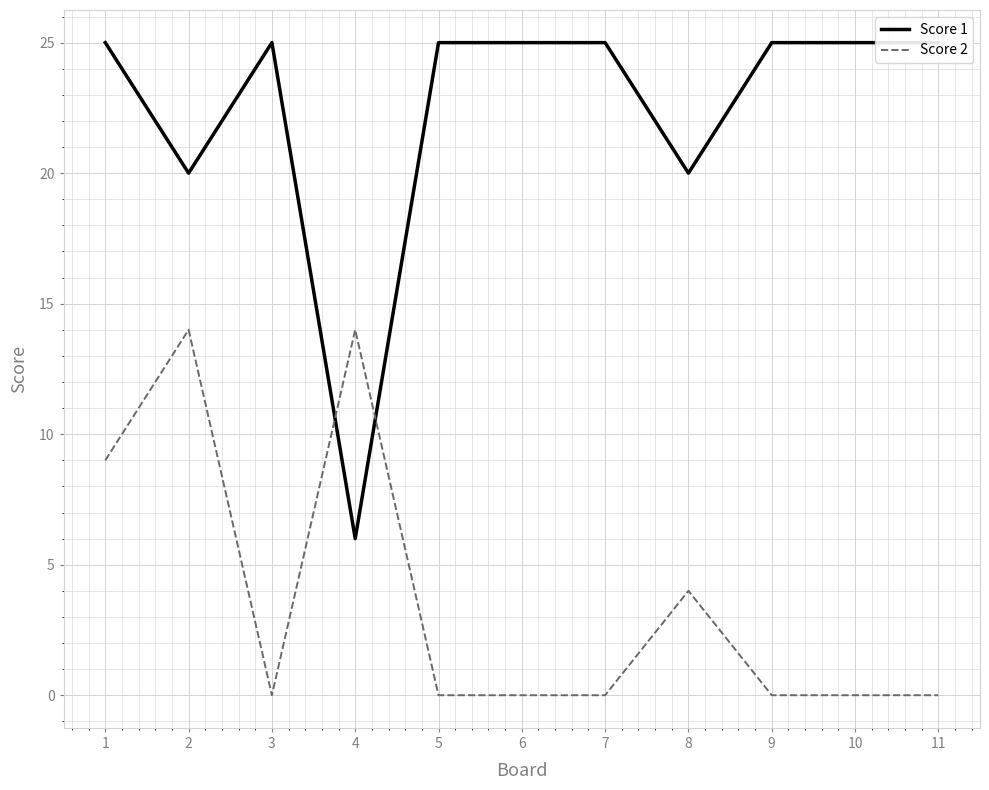

What is the highest value of the Score 2 series?

14